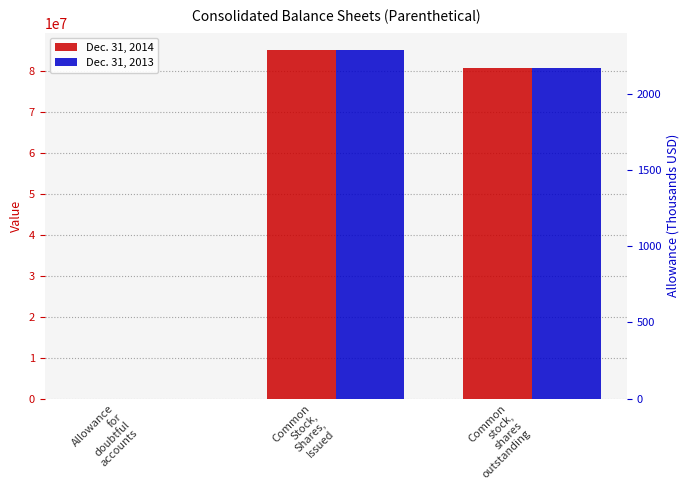

Rank the series at Common
Stock,
Shares,
Issued from highest to lowest value.

Dec. 31, 2014, Dec. 31, 2013